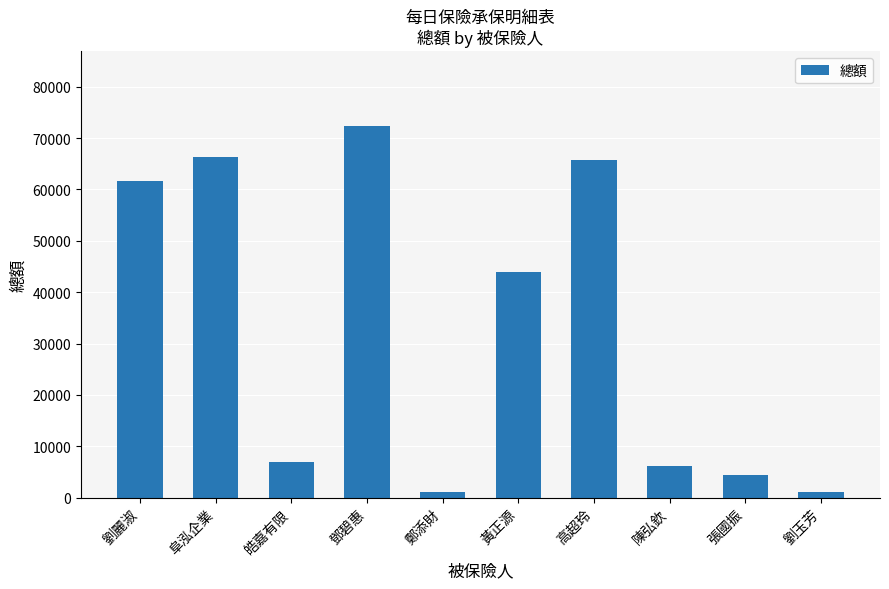

Is it true that the value at 高超玲 is 65683?

True